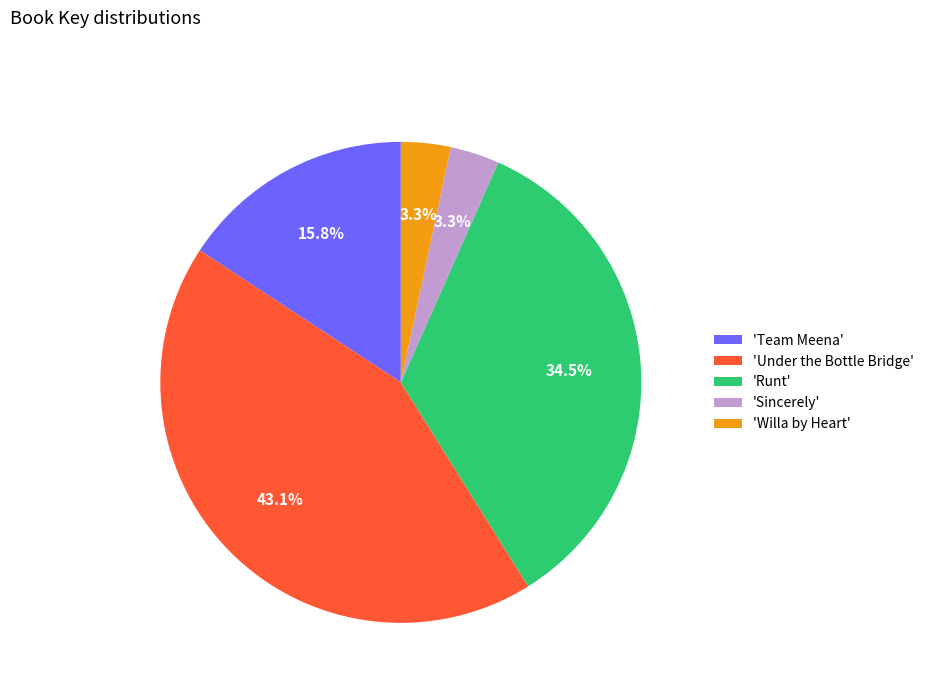

Which has a higher value, 'Willa by Heart' or 'Team Meena'?

'Team Meena'